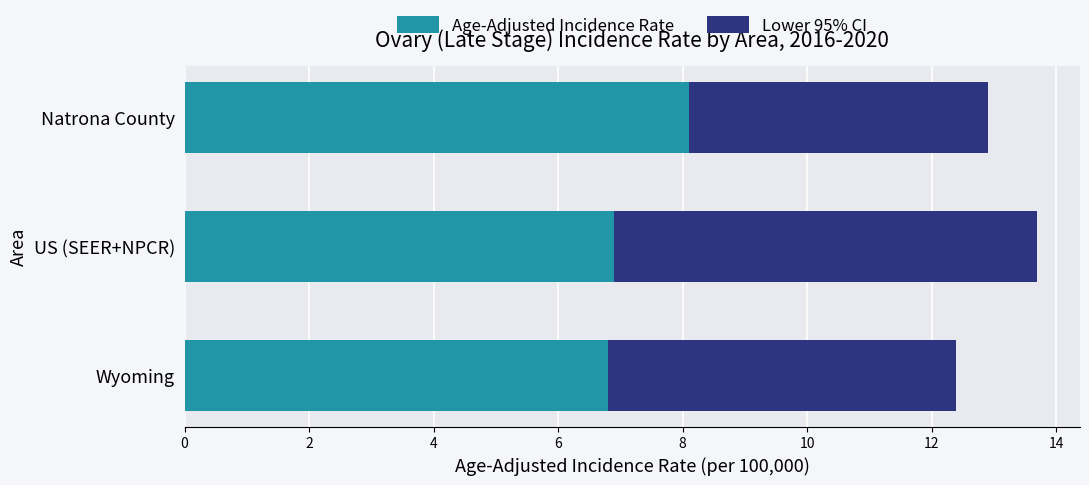

How many data points does each series have?

3